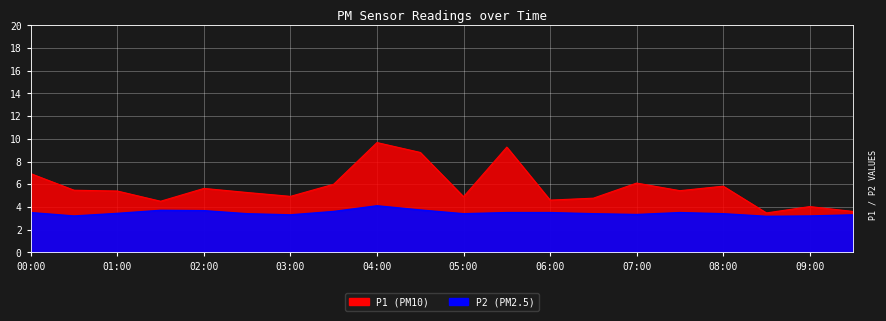

Where does the P1 series first go above 5?

00:00